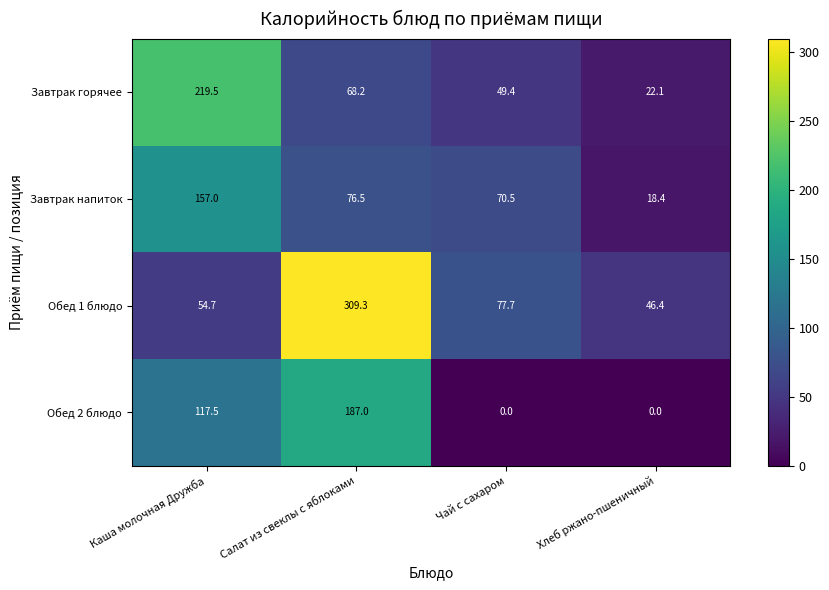

Which series has the largest range (max minus min)?

Обед 1 блюдо